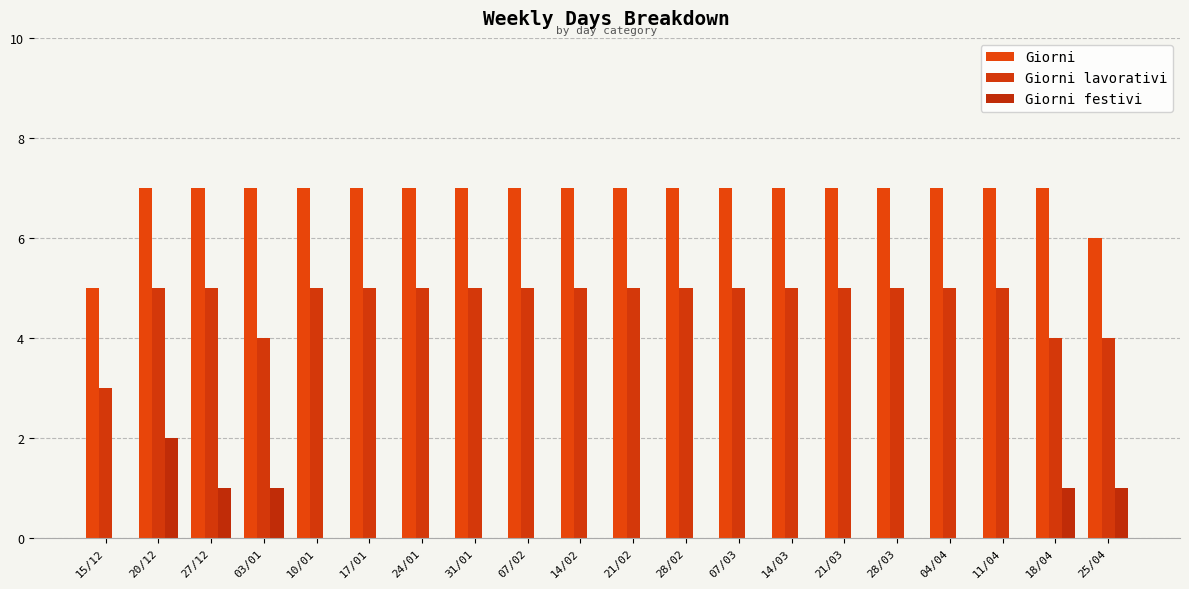

Which series has the largest total across all categories?

Giorni